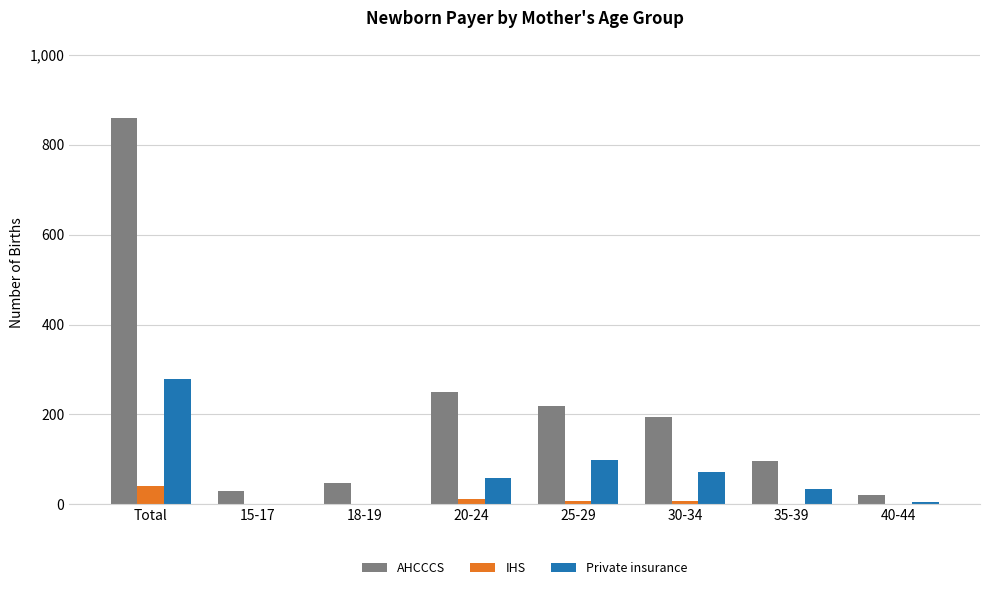

What are all the series names shown in the legend?

AHCCCS, IHS, Private insurance